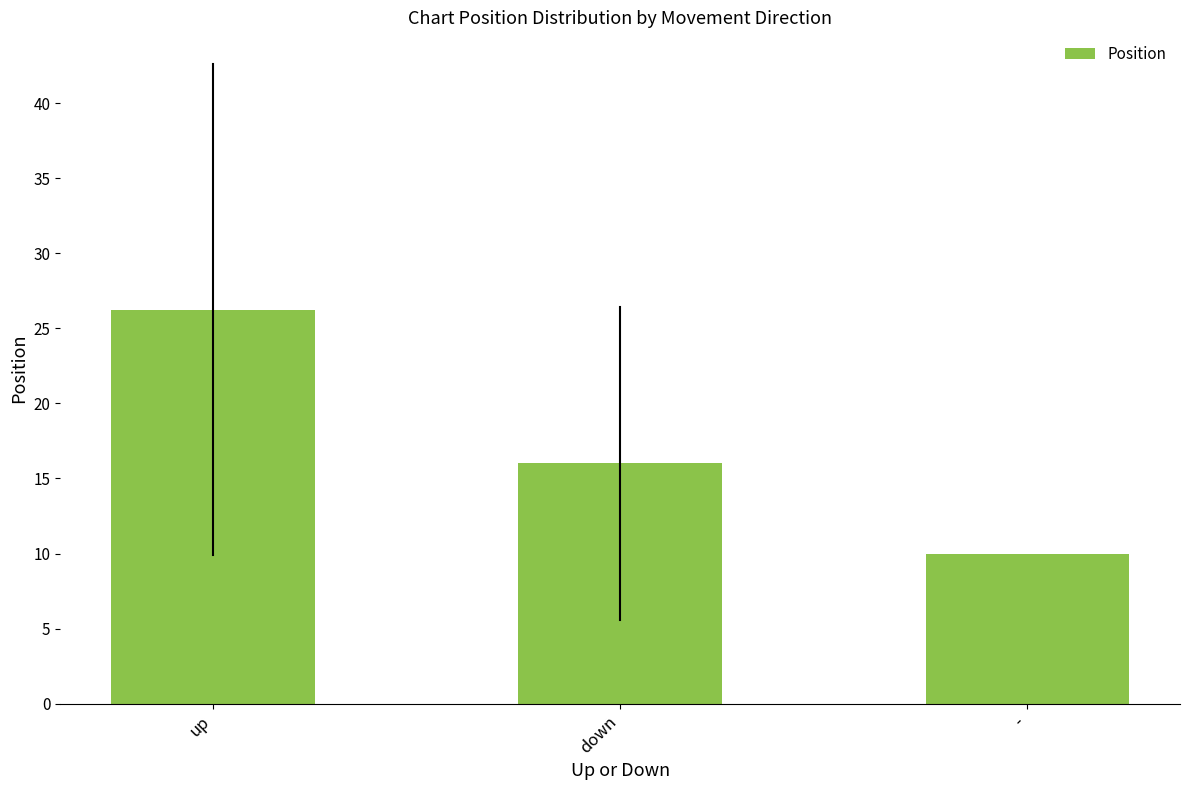

Reading left to right, list all the values displayed in this chart.

26.2	16.0	10.0